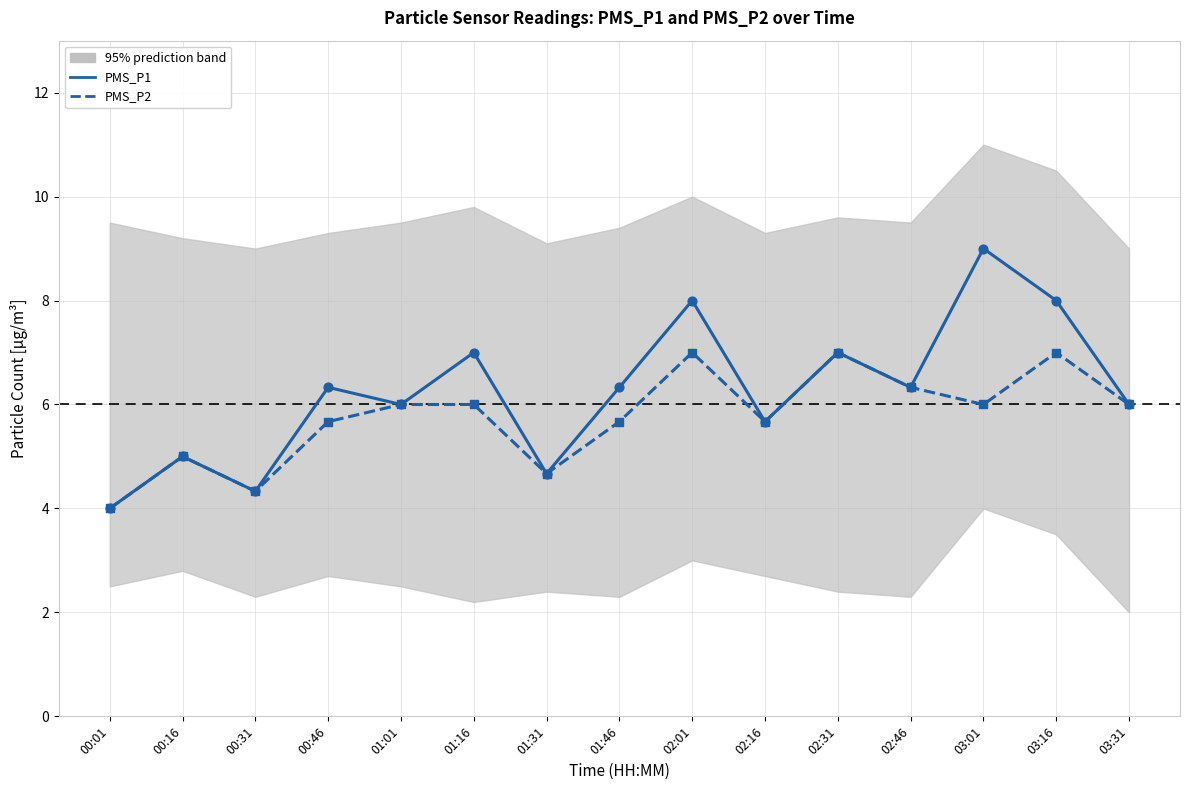

Which series reaches the minimum Y coordinate?

PMS_P1